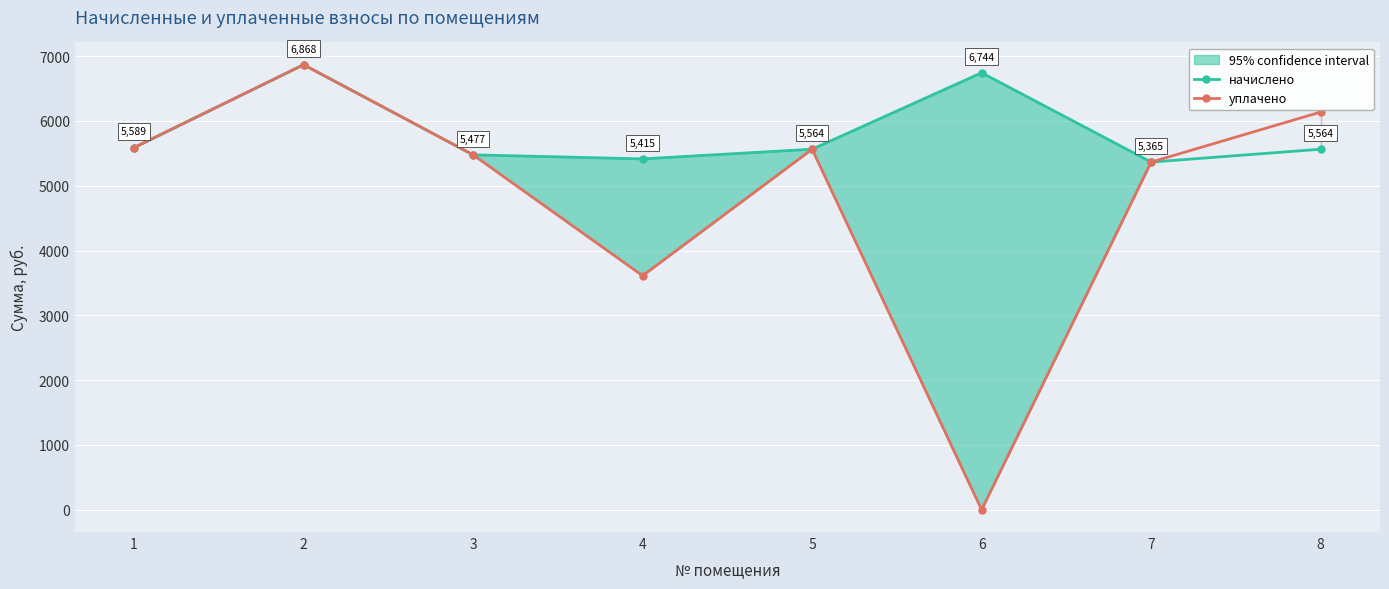

Reading right to left, transcribe all the data shown in this chart.

начислено: 5564.2	5365.4	6744.1	5564.2	5415.1	5477.4	6868.4	5589.0
уплачено: 6137.6	5365.4	0.0	5564.2	3612.0	5477.4	6868.4	5589.0